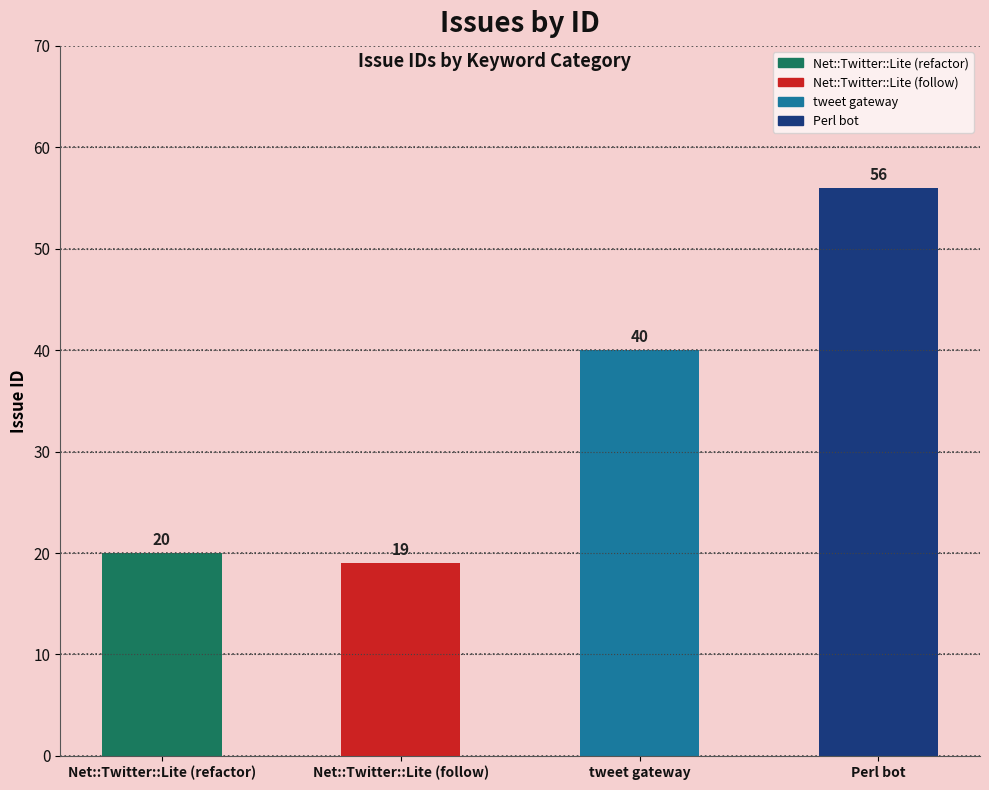

The value at Net::Twitter::Lite (refactor) is 9. True or false?

False